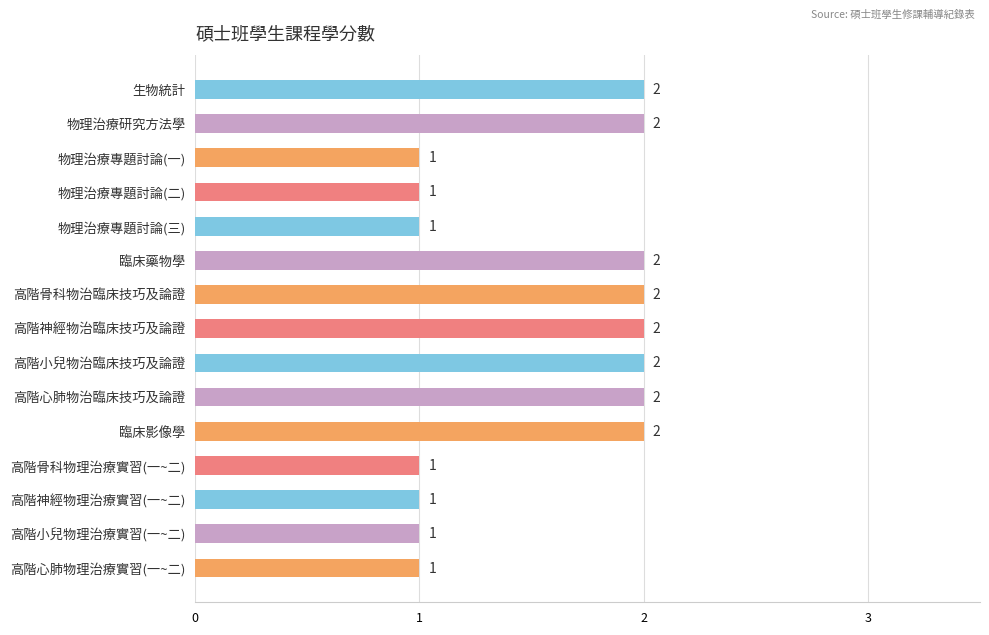

Does the chart contain stacked bars?

No